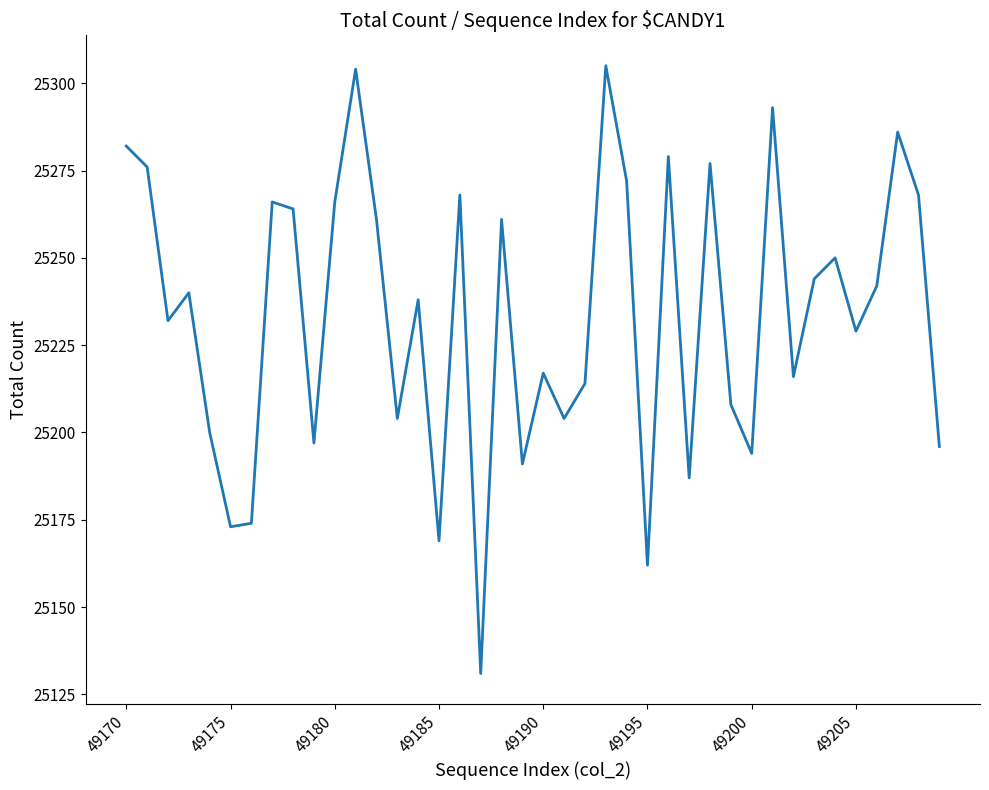

Reading left to right, transcribe all the data shown in this chart.

25282	25276	25232	25240	25200	25173	25174	25266	25264	25197	25266	25304	25261	25204	25238	25169	25268	25131	25261	25191	25217	25204	25214	25305	25272	25162	25279	25187	25277	25208	25194	25293	25216	25244	25250	25229	25242	25286	25268	25196